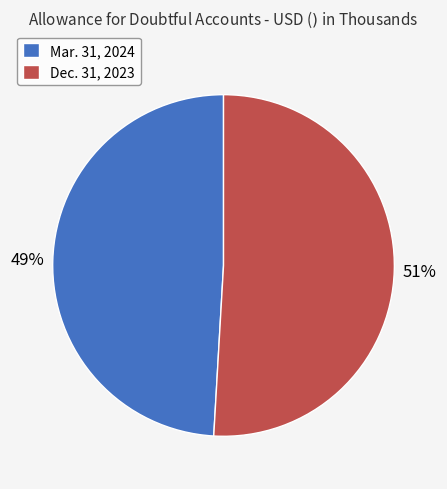

What percentage is the Mar. 31, 2024 slice, to the nearest percent?

49%